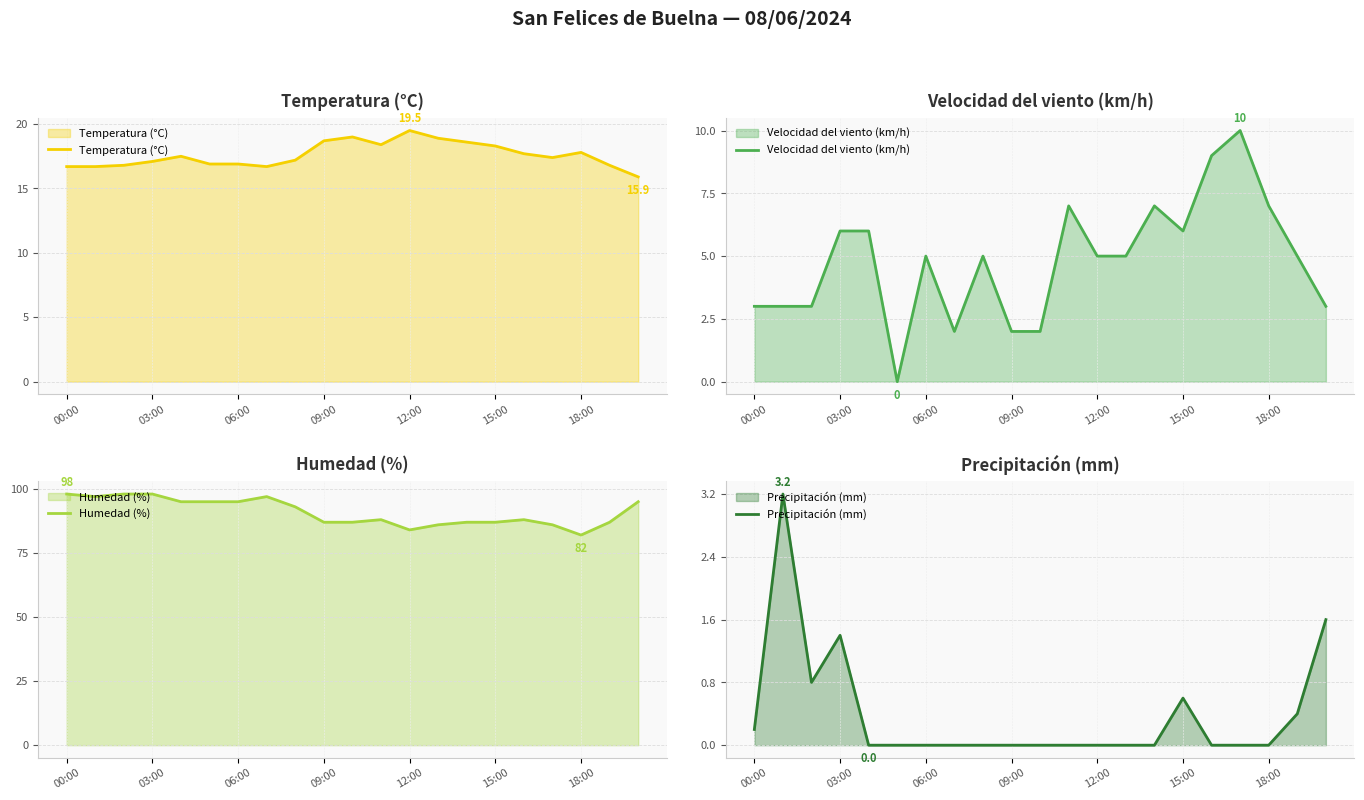

What is the approximate value of Temperatura (°C) at 19?

16.8